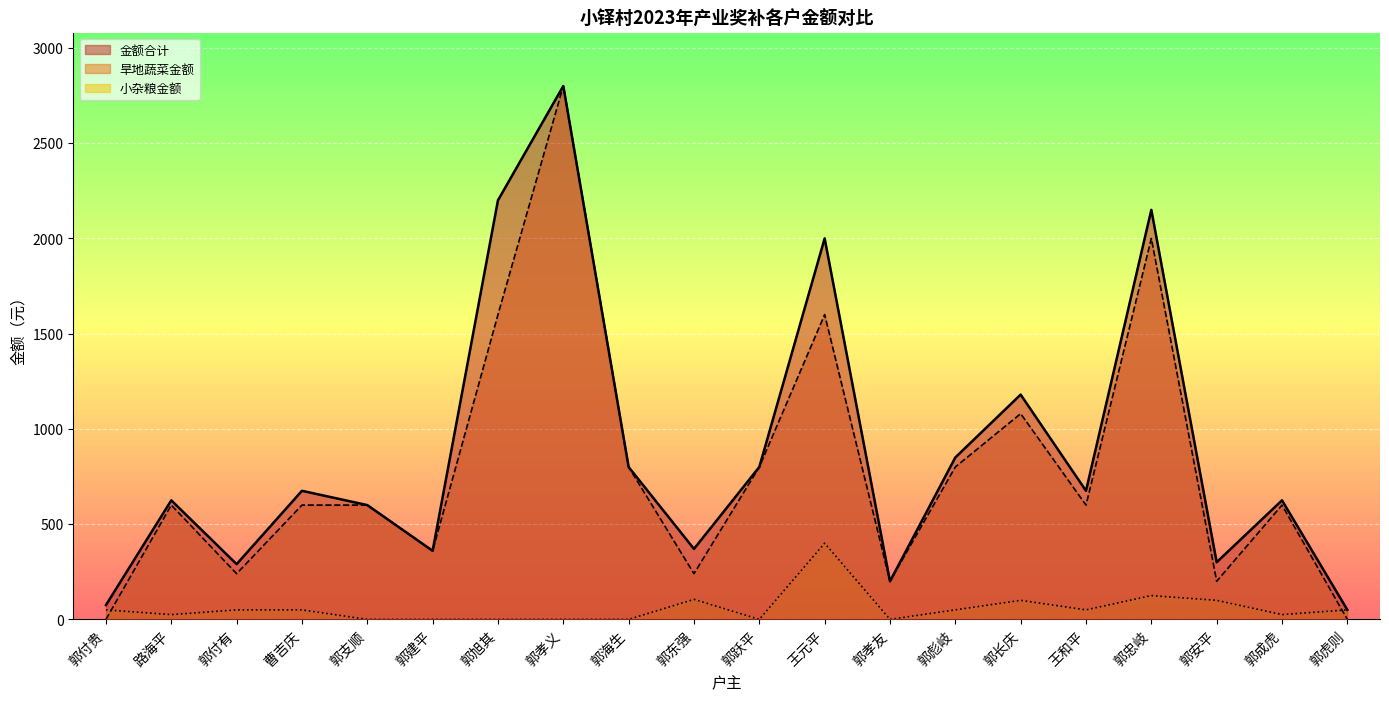

Which series has the largest range (max minus min)?

旱地蔬菜金额